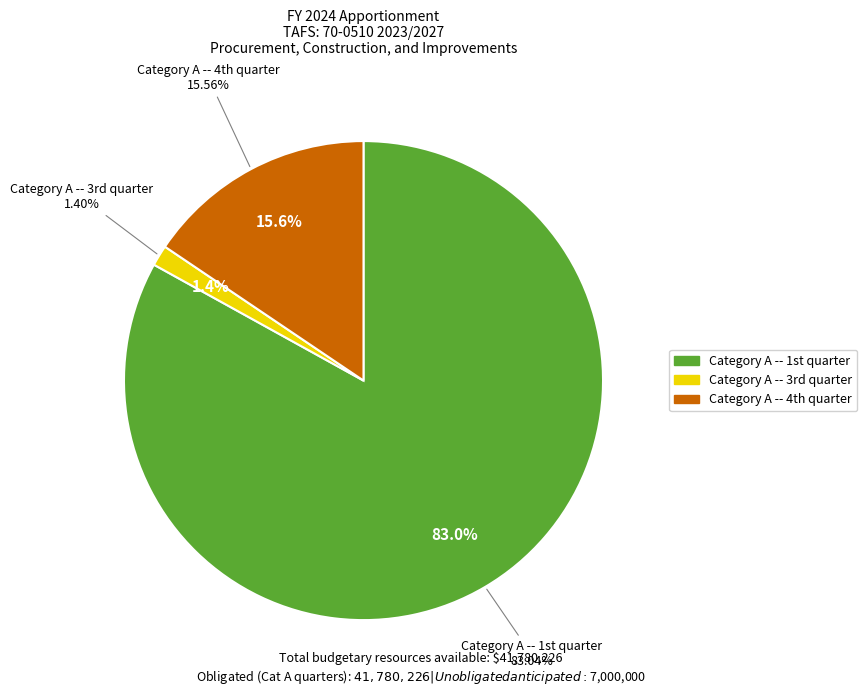

Rank the categories by value from highest to lowest.

Category A -- 1st quarter, Category A -- 4th quarter, Category A -- 3rd quarter